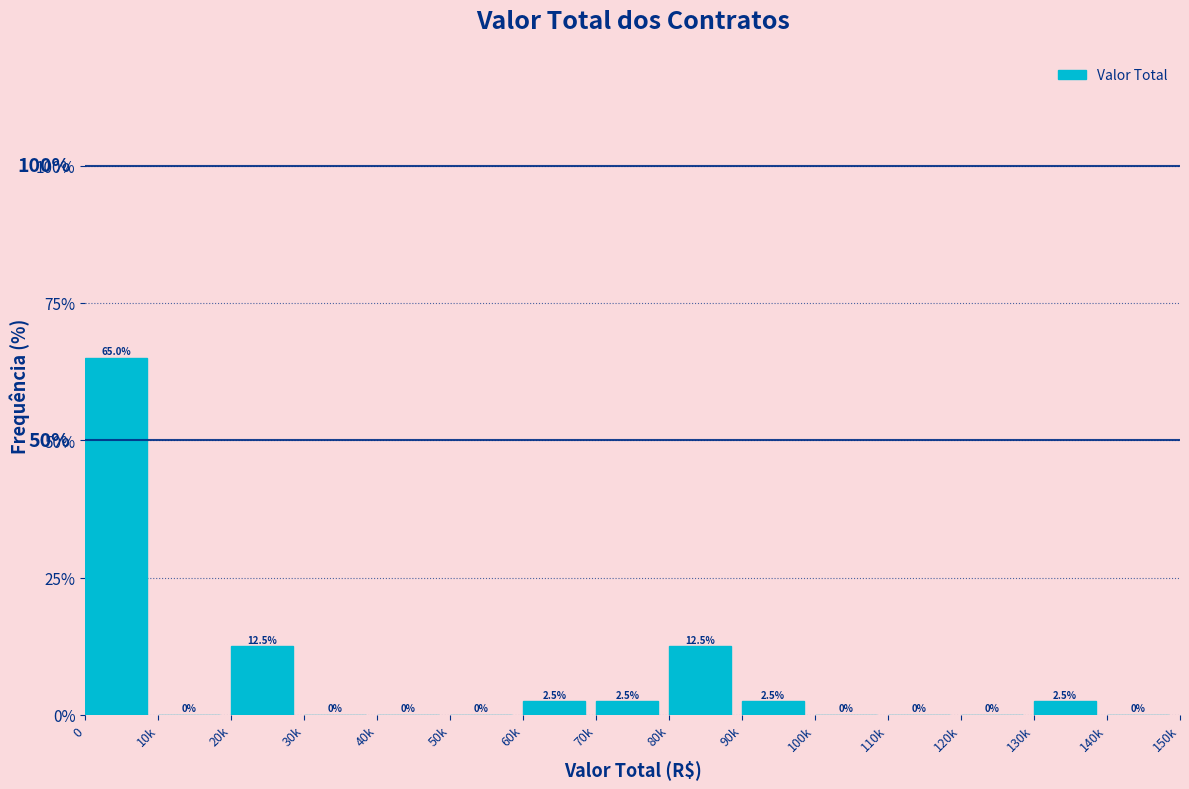

Reading left to right, list all the values displayed in this chart.

0=65.0	10k=0.0	20k=12.5	30k=0.0	40k=0.0	50k=0.0	60k=2.5	70k=2.5	80k=12.5	90k=2.5	100k=0.0	110k=0.0	120k=0.0	130k=2.5	140k=0.0